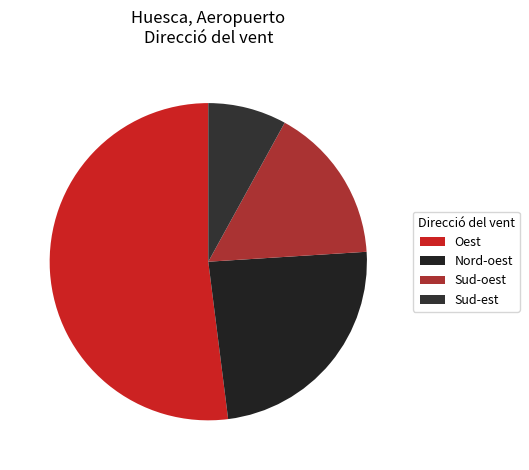

What is the smallest slice in the pie chart?

Sud-est